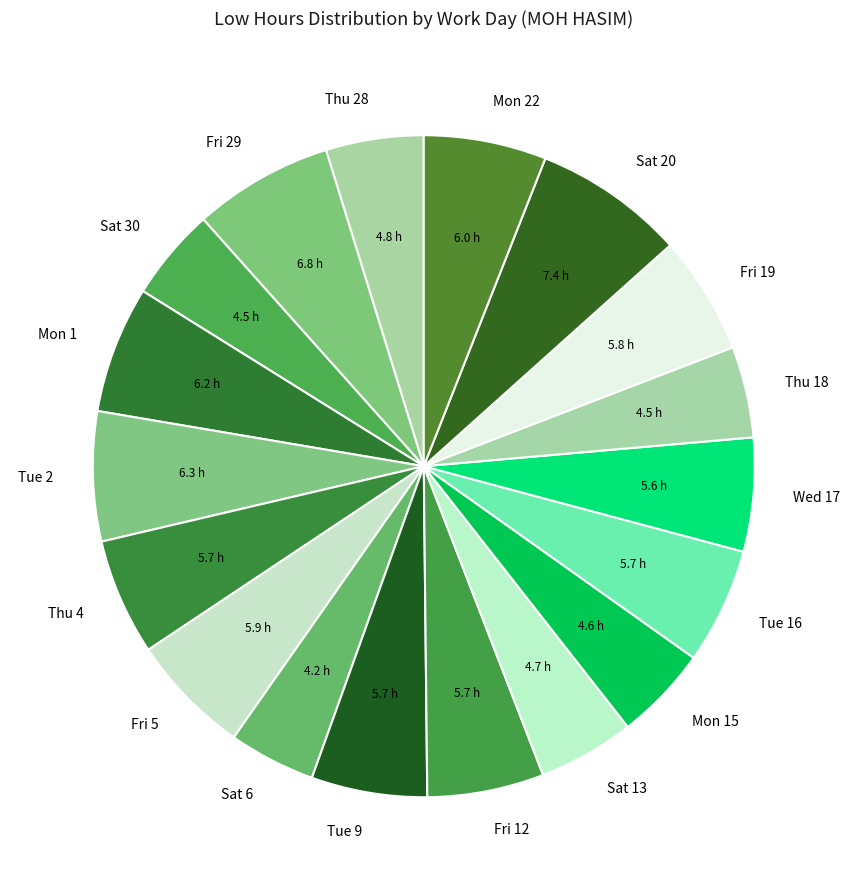

Does Sat 30 account for over 50% of the chart?

No